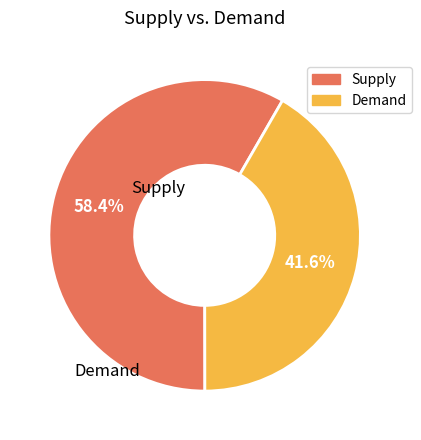

Is there a majority slice in this chart?

Yes